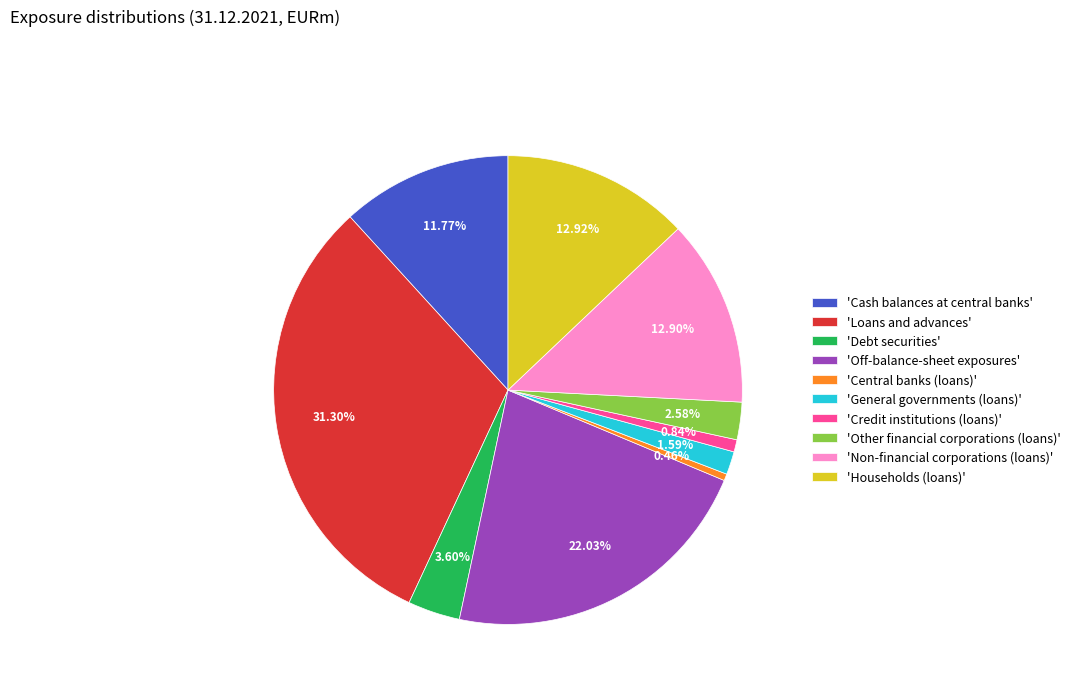

What is the ratio of the value at 'Other financial corporations (loans)' to the value at 'Central banks (loans)'?

5.6